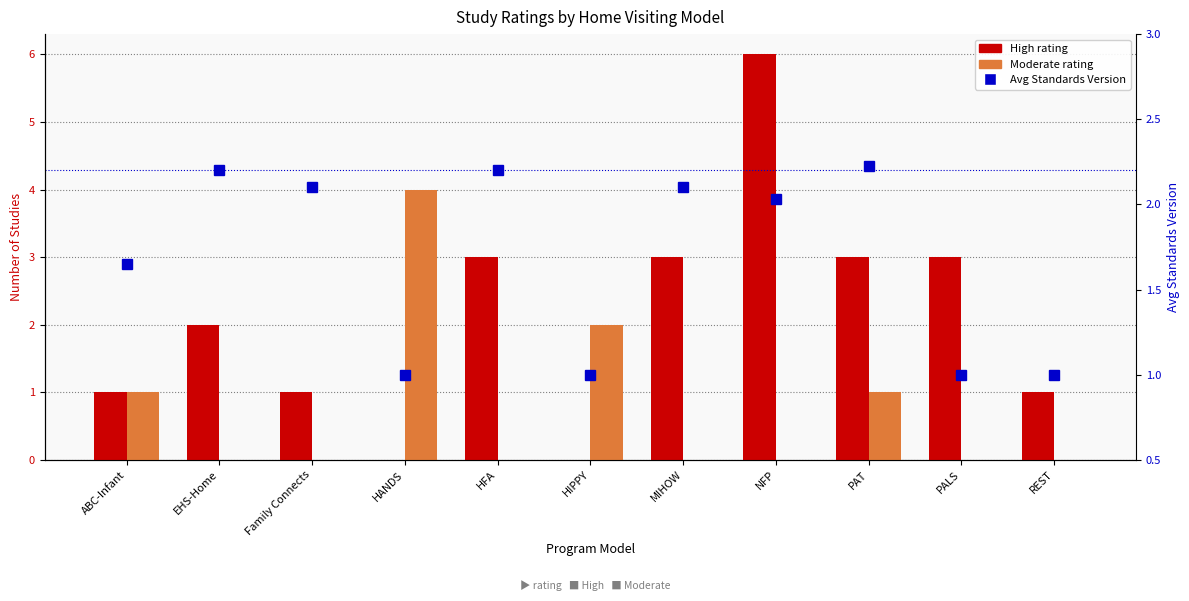

What are all the series names shown in the legend?

High, Moderate, Avg Standards Version